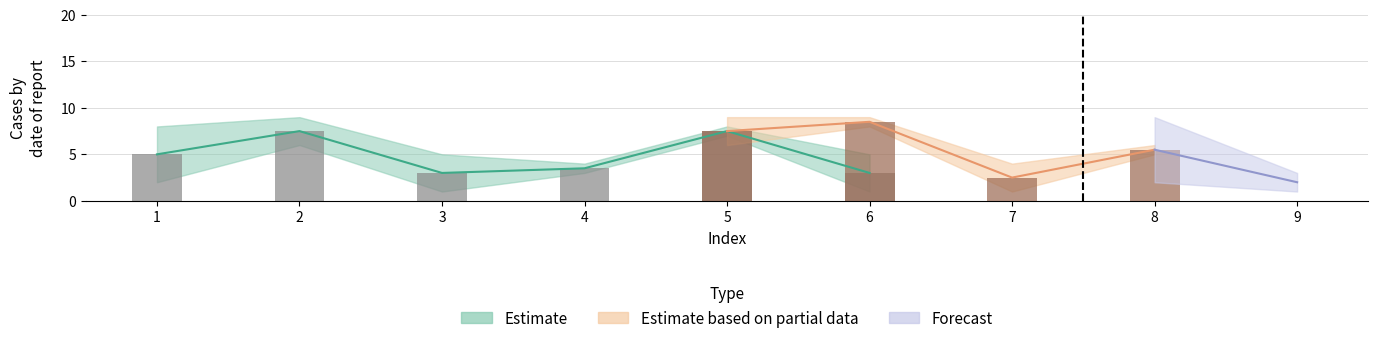

Is it true that col_9 equals 6 at 7?

False